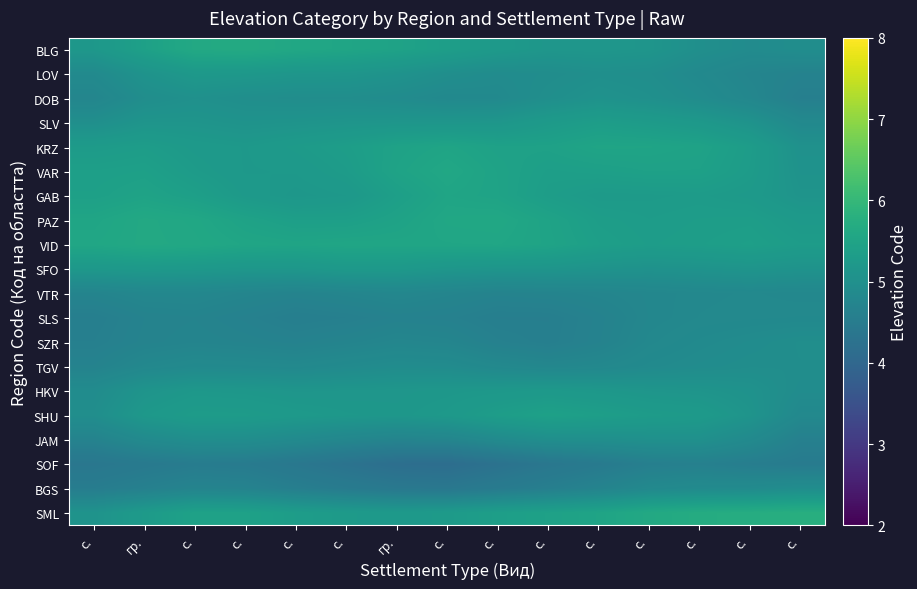

At which category is the sum across all series the highest?

с.